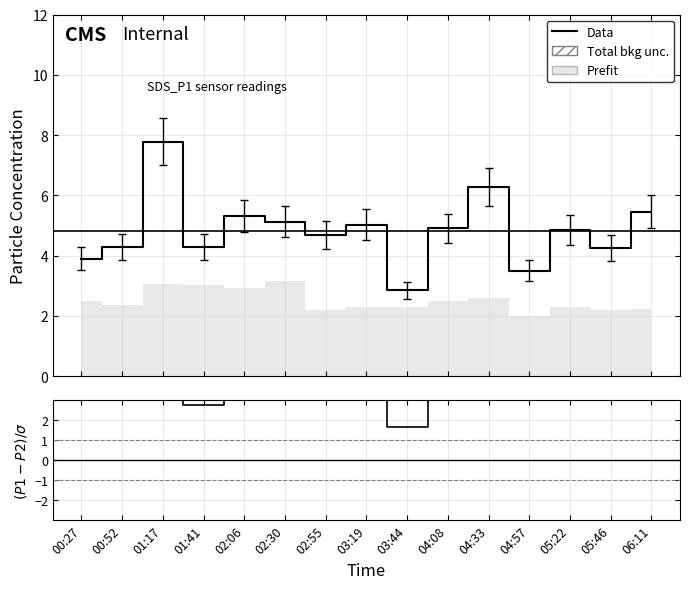

What is the label of the 3rd point from the left?

01:17